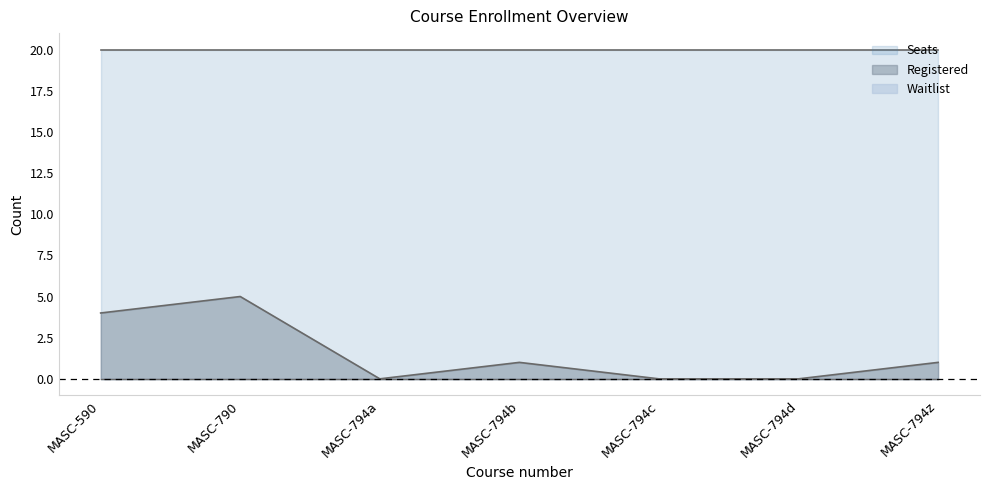

Reading right to left, what are all the values shown in this chart?

Registered: 1	0	0	1	0	5	4
Seats: 20	20	20	20	20	20	20
Waitlist: 0	0	0	0	0	0	0